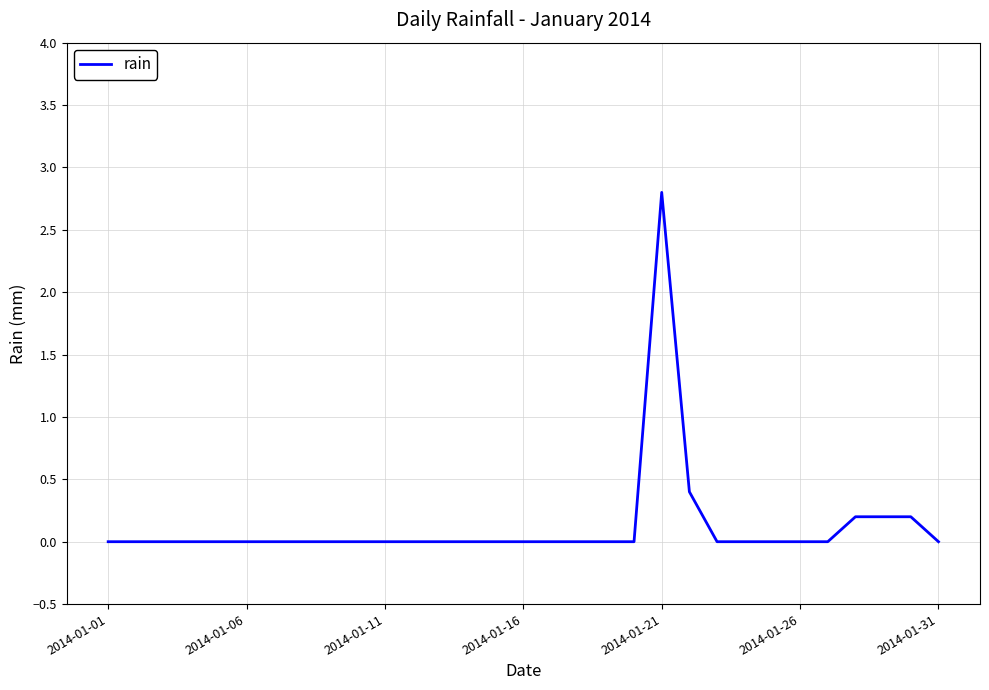

What is the greatest value displayed?

2.8